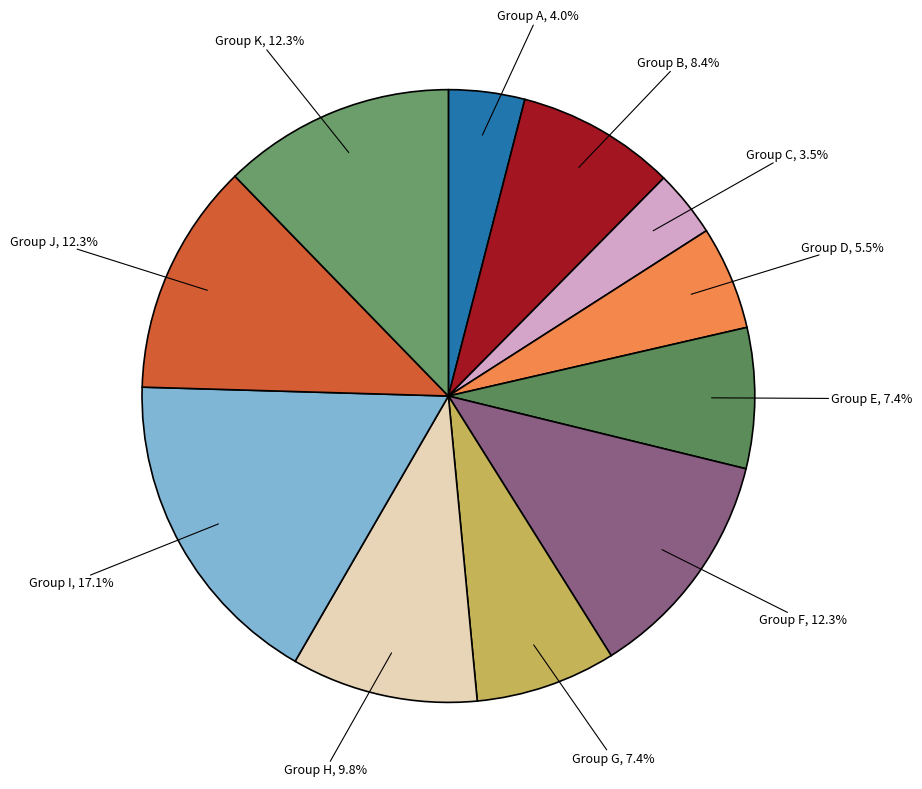

Is the sum of Group A and Group H greater than half?

No